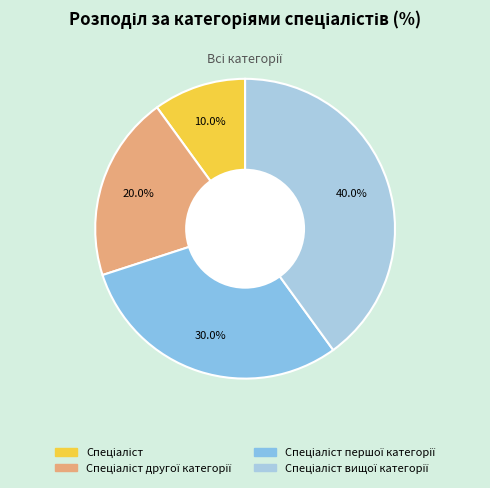

Rank the categories by value from lowest to highest.

Спеціаліст, Спеціаліст другої категорії, Спеціаліст першої категорії, Спеціаліст вищої категорії